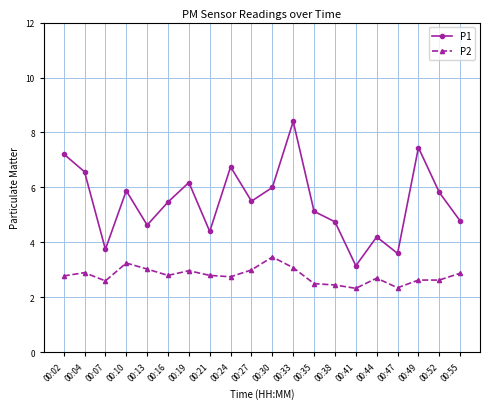

Rank the series by their maximum value, from lowest to highest.

P2, P1